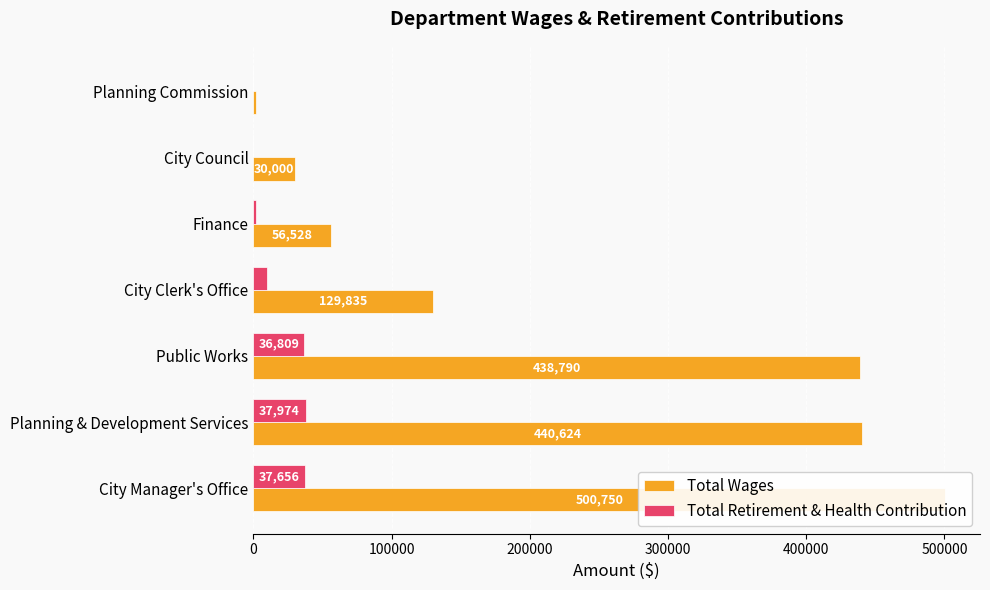

Reading left to right, transcribe all the data shown in this chart.

Total Wages: 500750	440624	438790	129835	56528	30000	2200
Total Retirement & Health Contribution: 37656	37974	36809	9691	2127	0	0